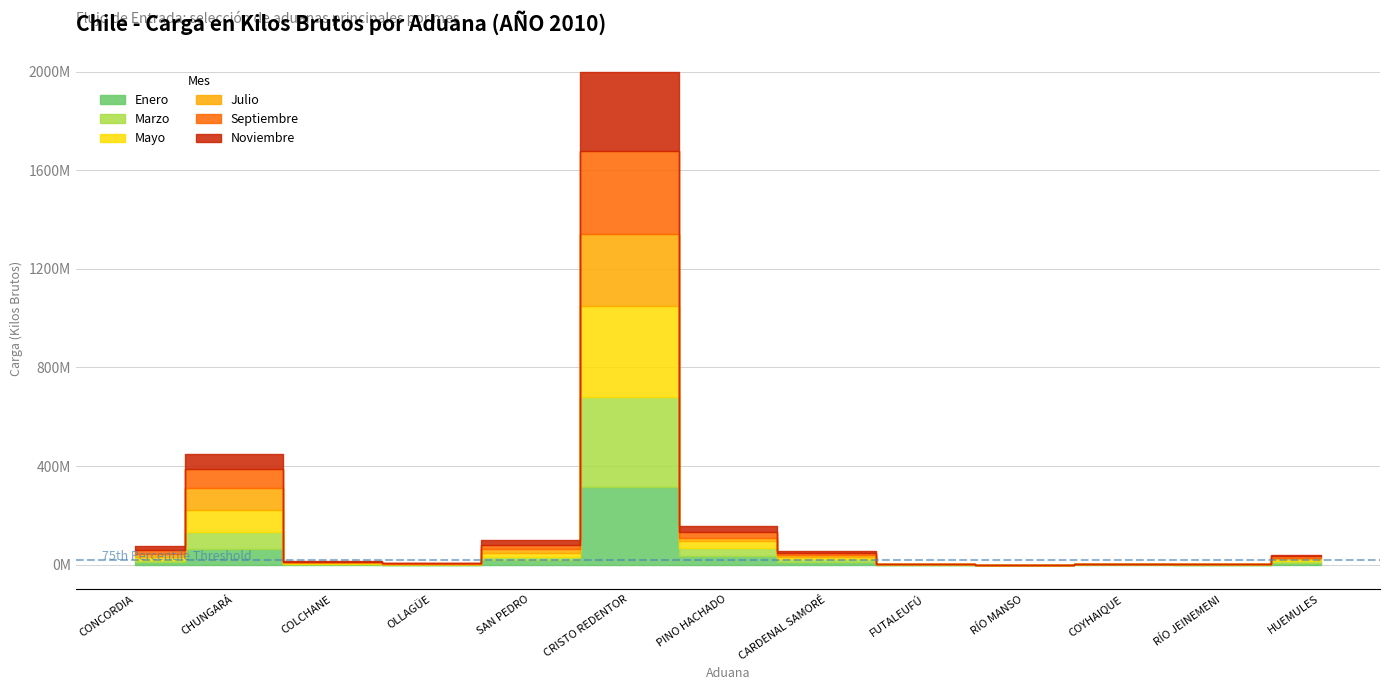

What is the maximum value shown in the chart?

368621637.0